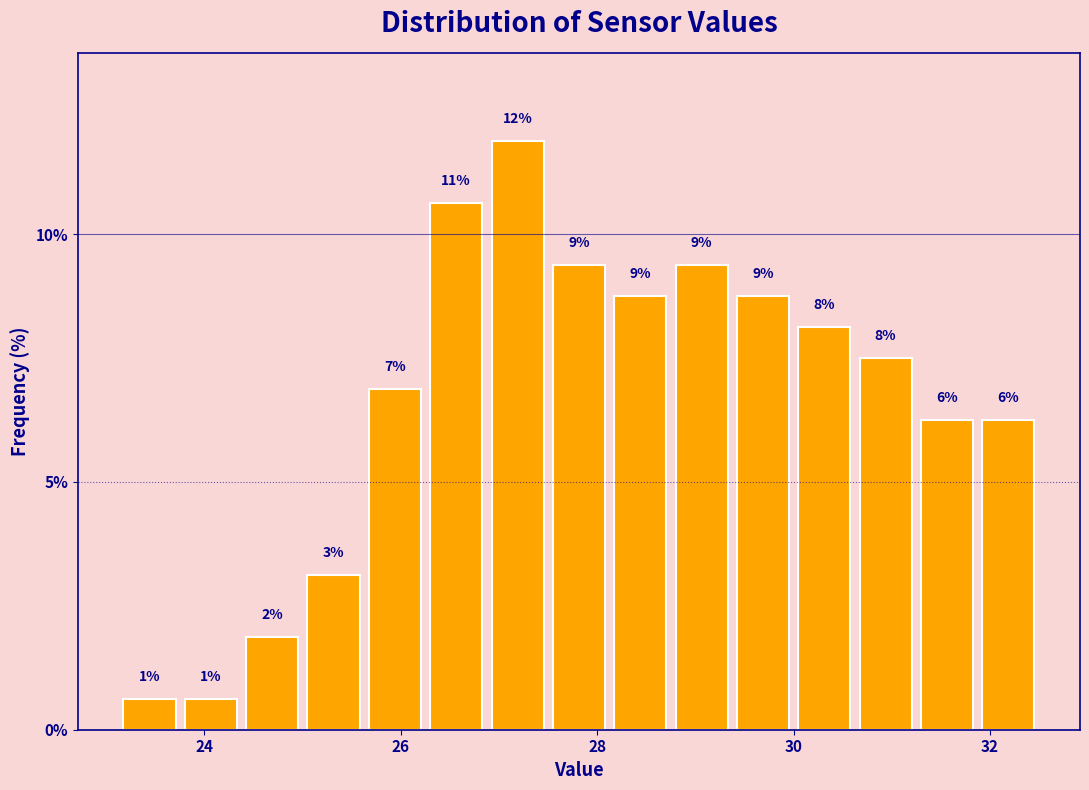

Read against the x-axis, roughly where is the centre of the tallest bar?

27.2